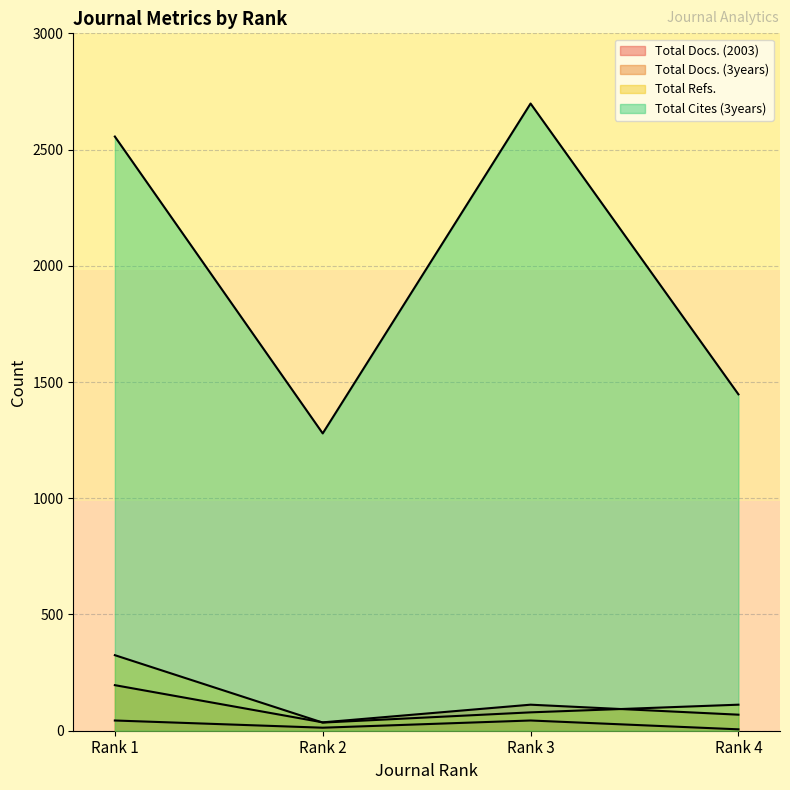

At which label does Total Refs. first exceed 112?

Rank 1